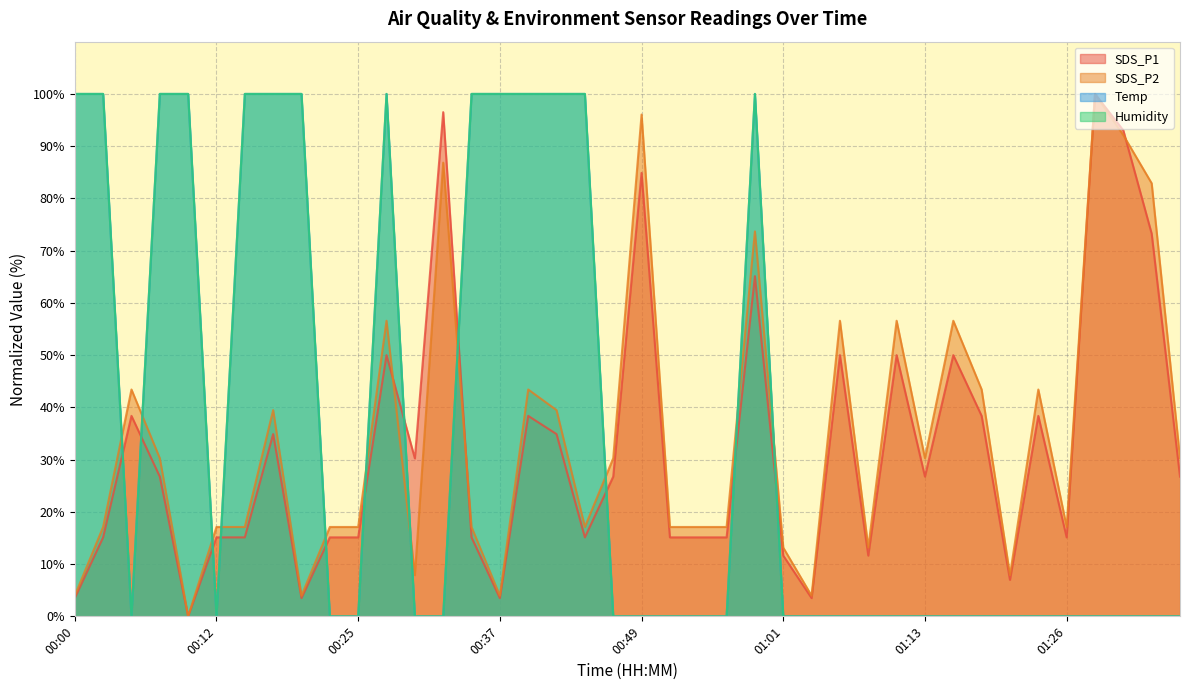

How many values in the SDS_P2 series exceed 30?

20